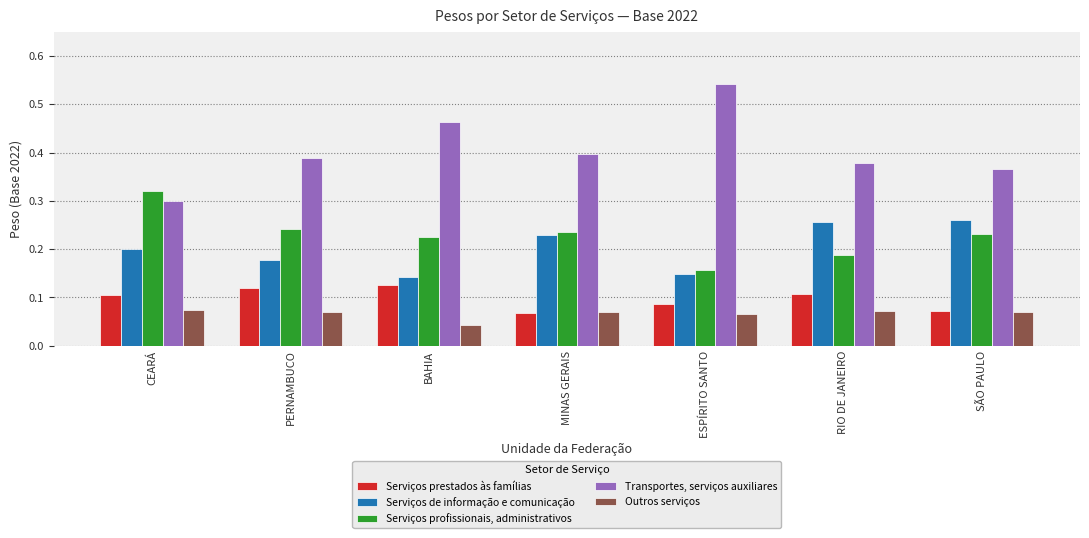

Which series changed the most between ESPÍRITO SANTO and RIO DE JANEIRO?

Transportes, serviços auxiliares